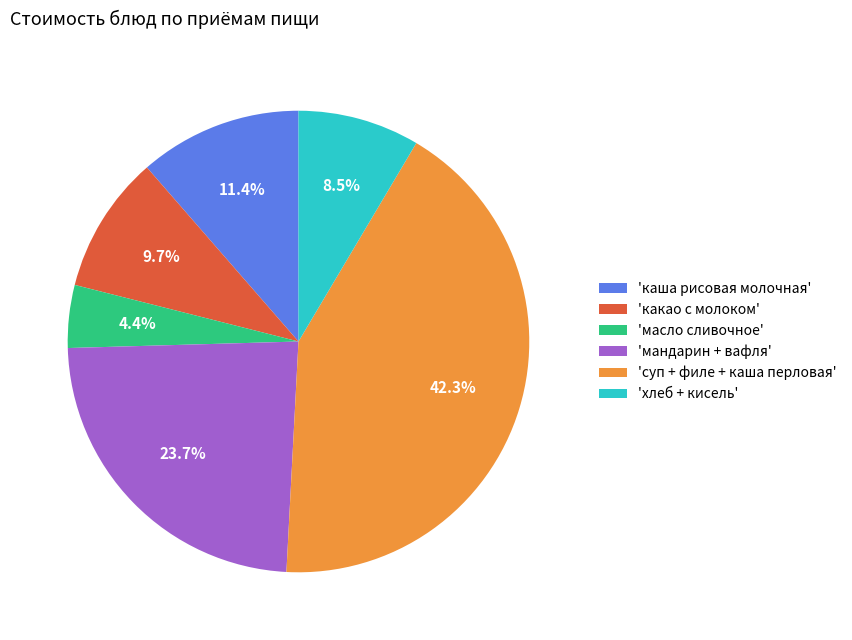

Which category has the smallest portion of the pie?

'масло сливочное'